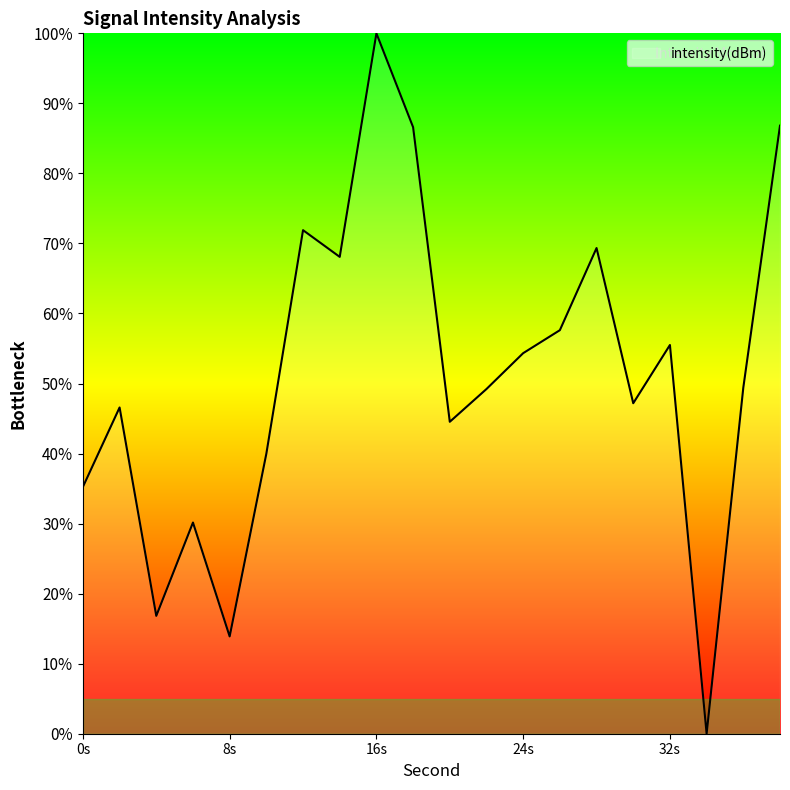

What is the maximum value shown in the chart?

100.0